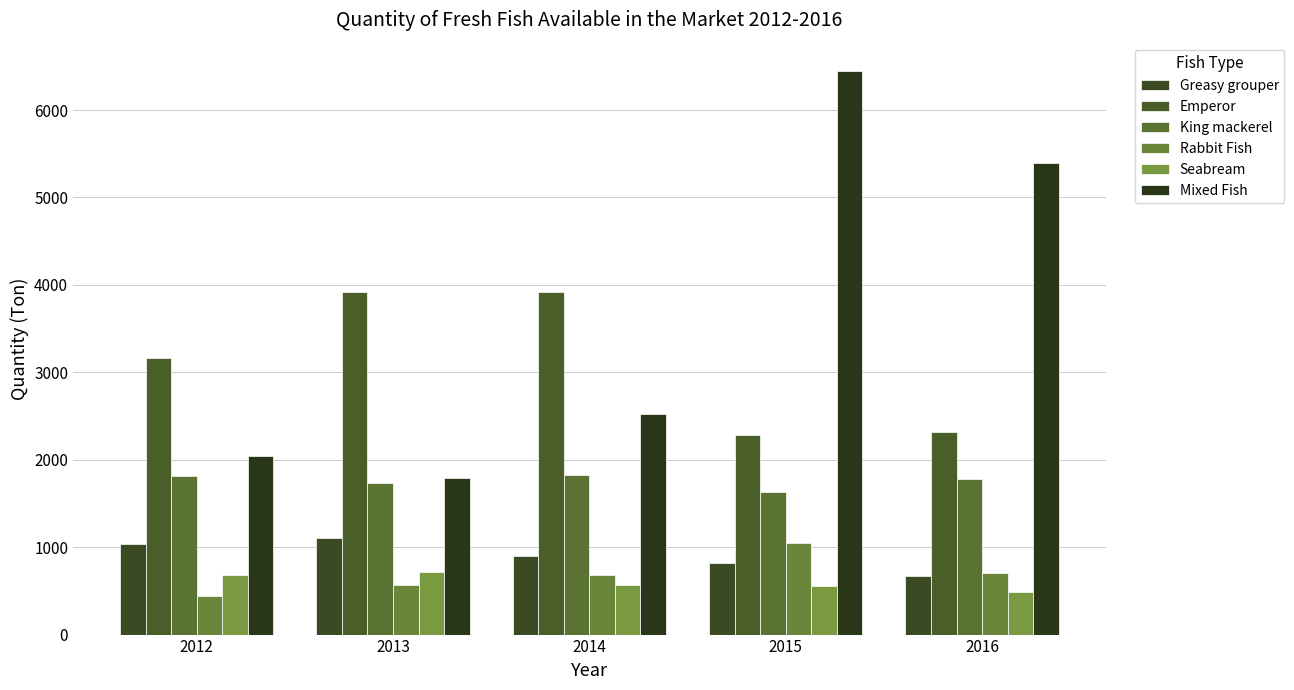

Which series changed the most between 2012 and 2016?

Mixed Fish